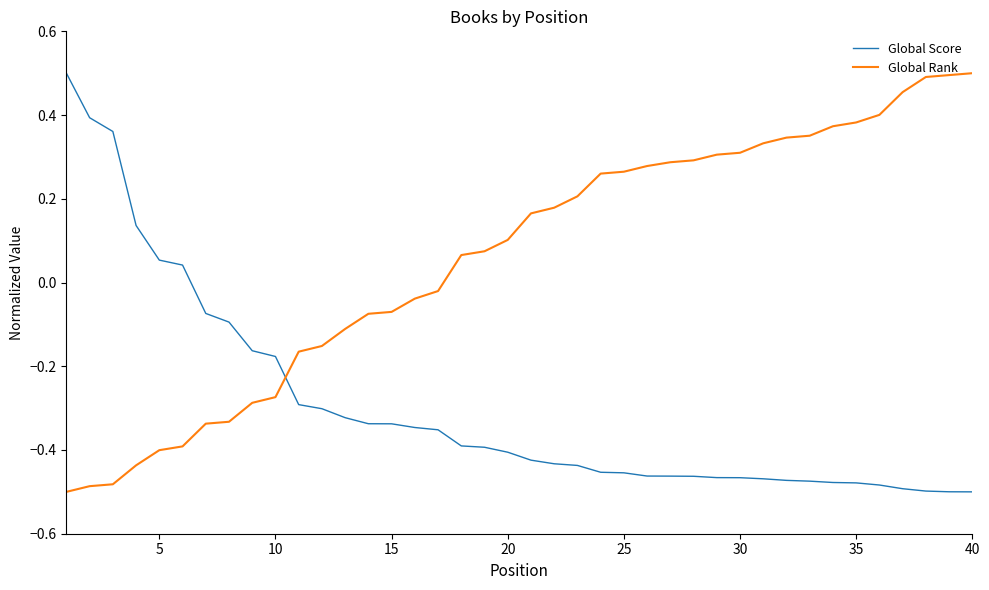

What is the difference between the maximum and minimum values in the Global Rank series?

1.0